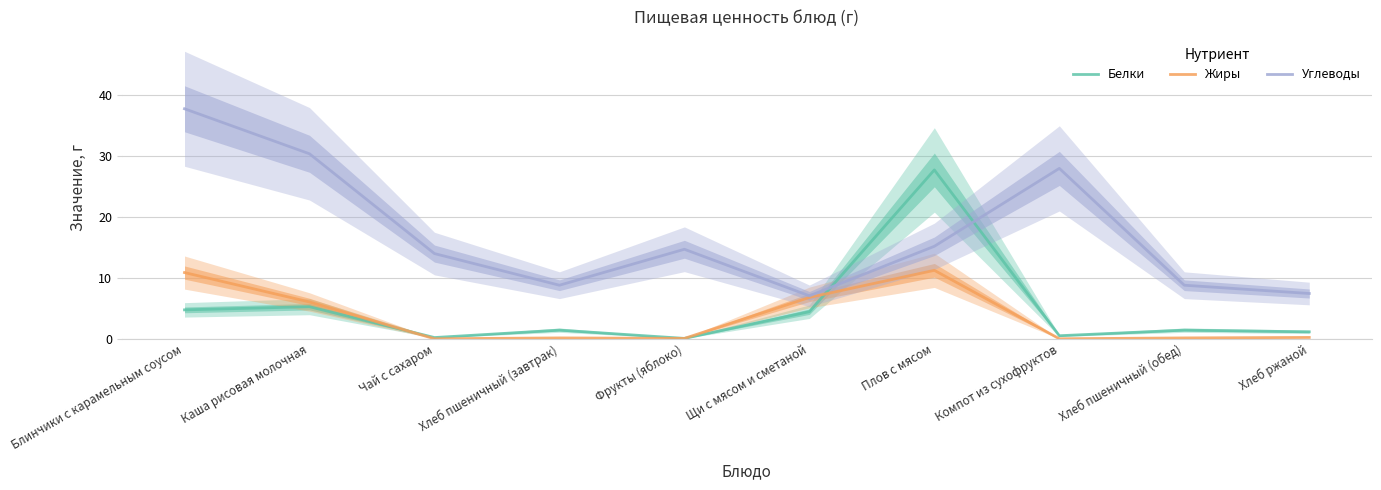

What position from the left is Компот из сухофруктов?

8